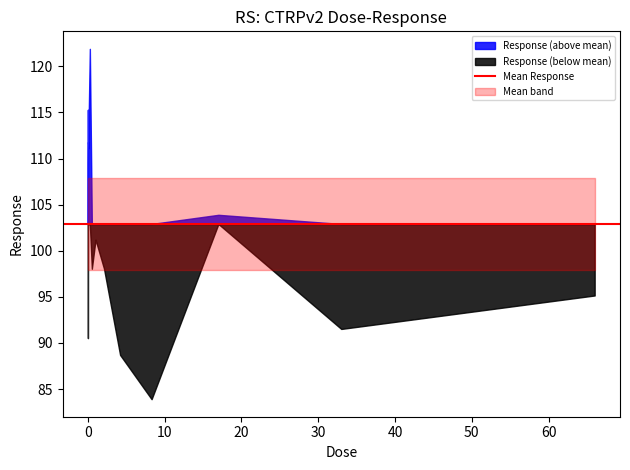

What is the sum of the values at 0.52 and 17.0?

201.9